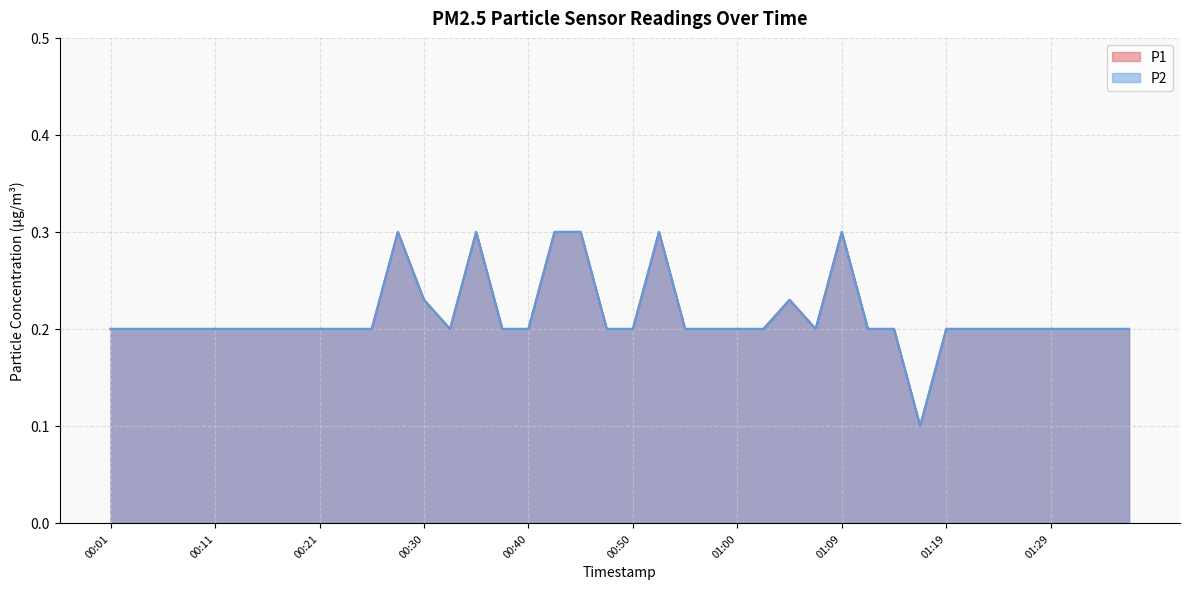

What is the sum of the P1 values at 00:40 and 00:57?

0.4